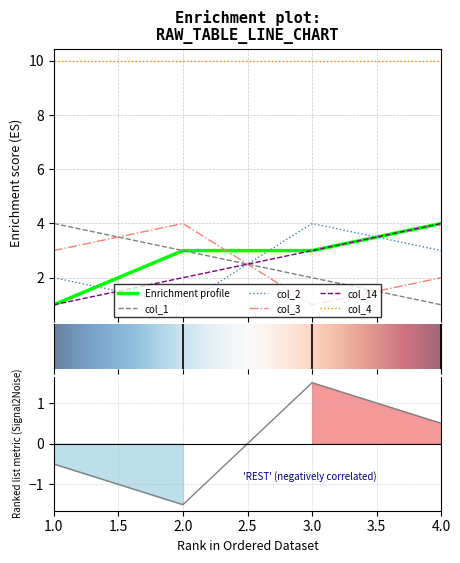

After their last crossing, which series has the higher values: col_2 or col_1?

col_2